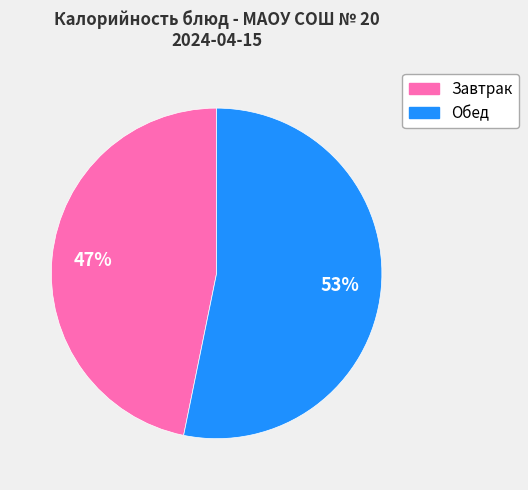

Is there any slice that represents more than half of the pie?

Yes